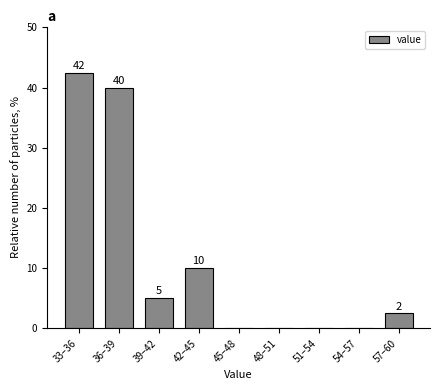

What is the change in value from 36–39 to 42–45?

-30.0